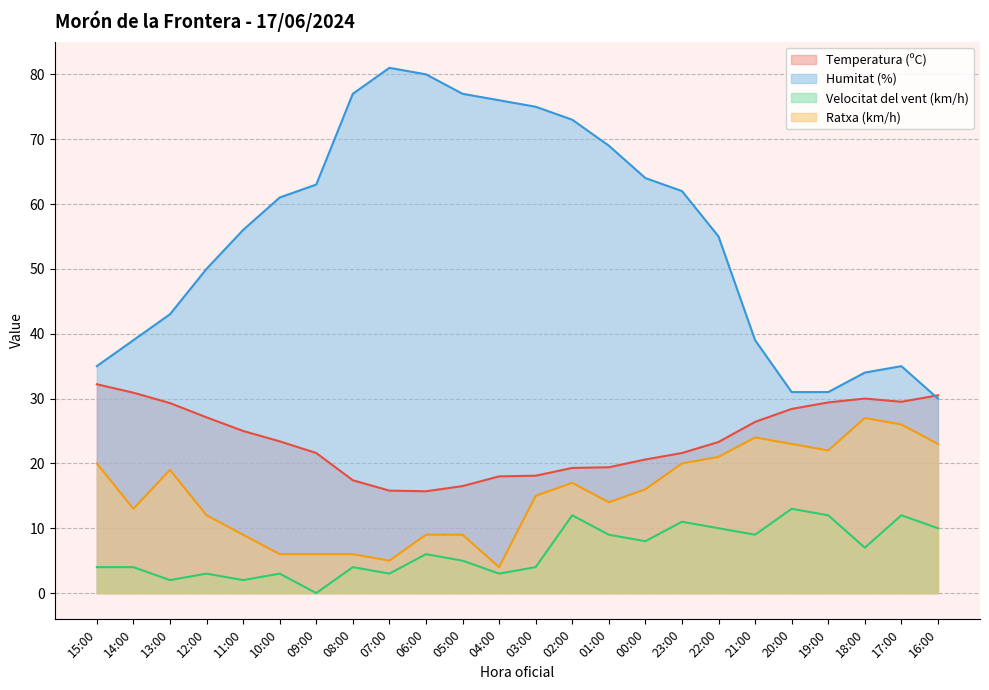

The Velocitat del vent (km/h) series shows 0.0 at 09:00. True or false?

True